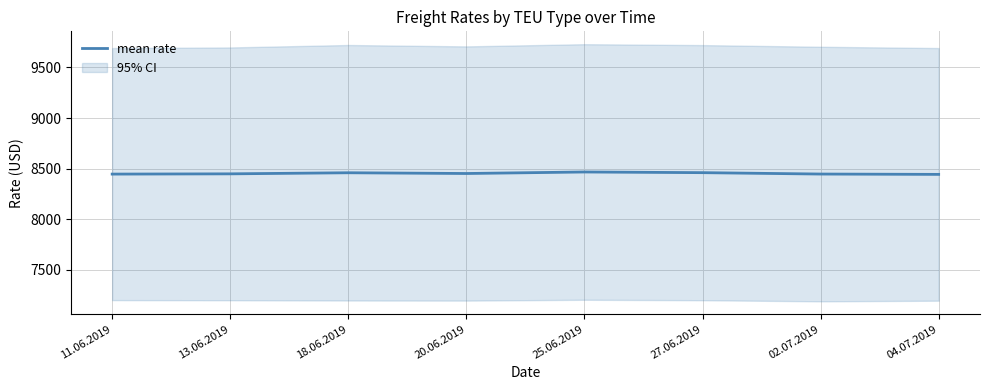

What is the difference between the second highest and second lowest values?

14.2